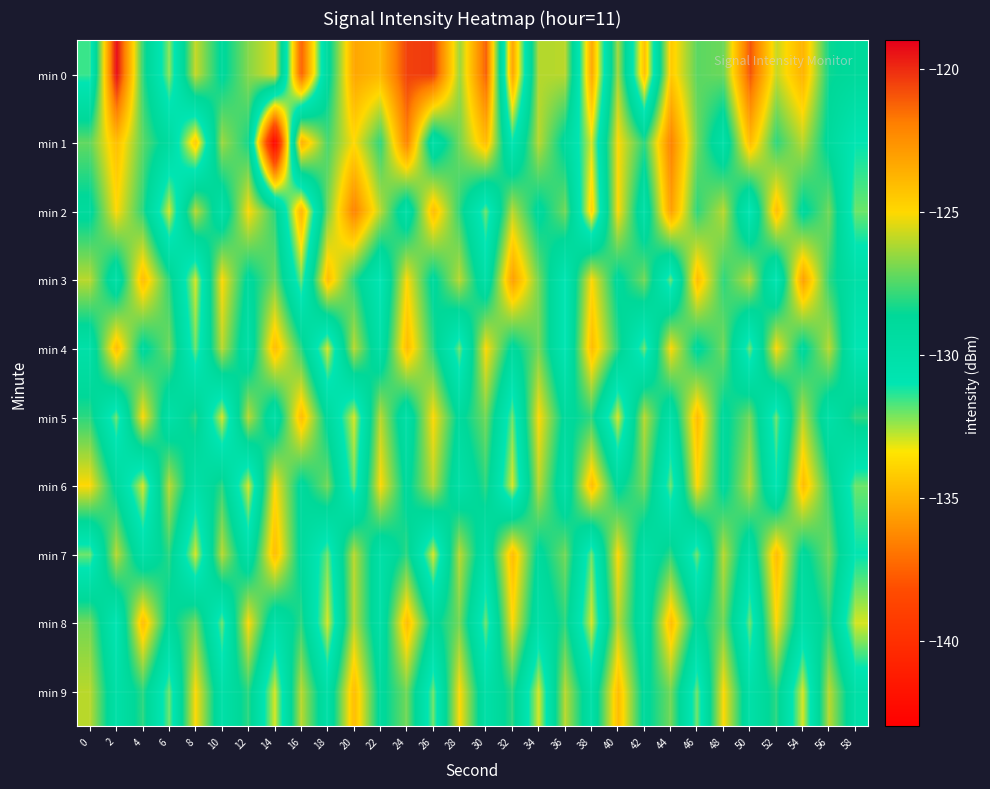

Between 34 and 44, which series saw the biggest shift?

row_2